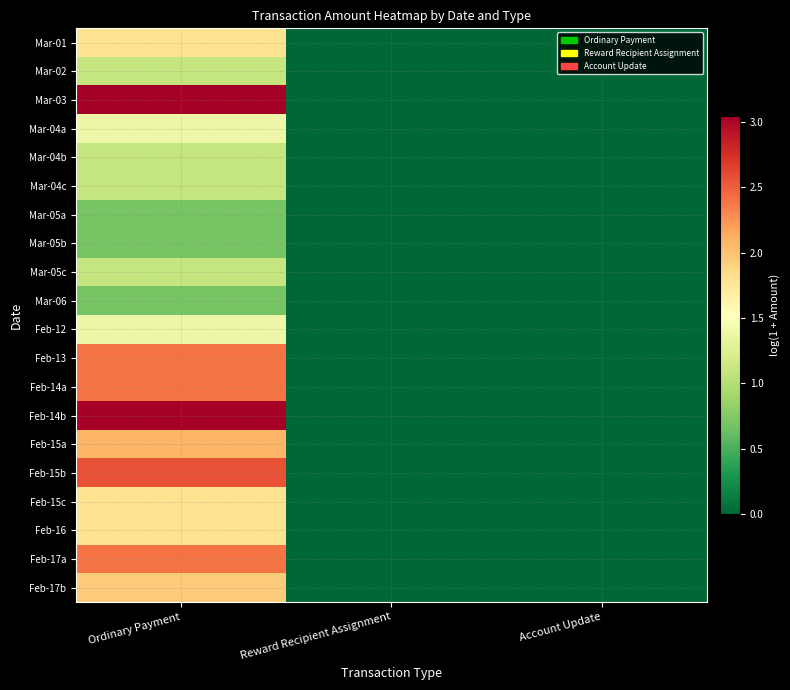

How many distinct data groups are displayed?

20